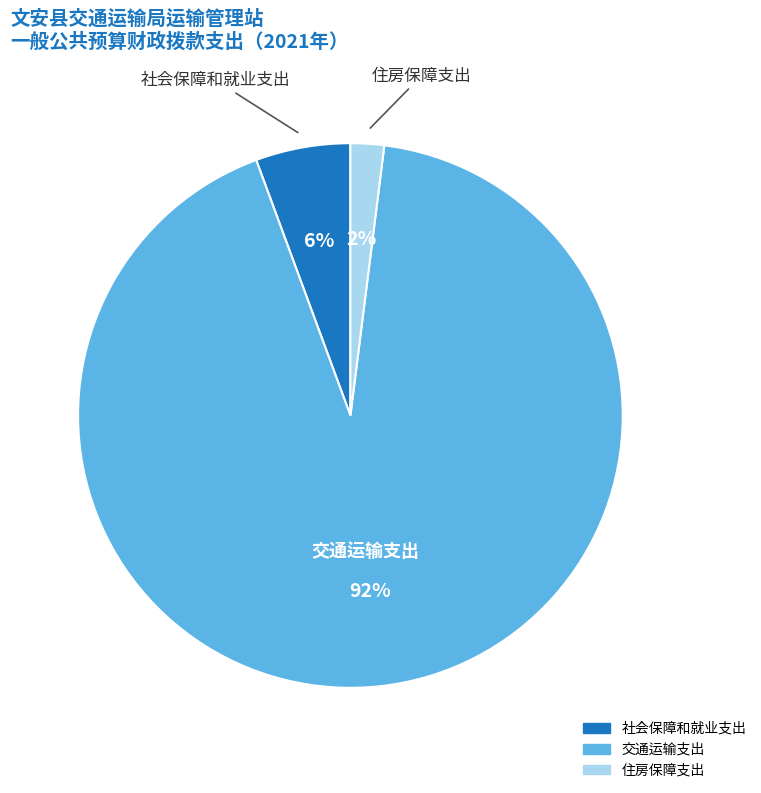

To the nearest percent, what is the average slice percentage?

33%